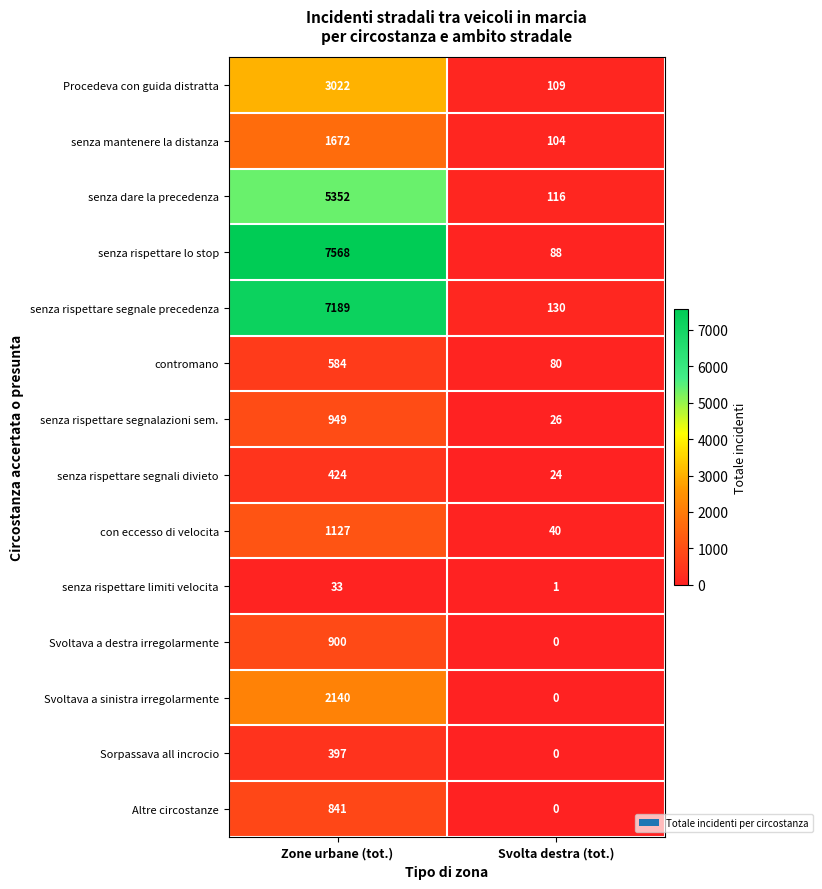

What is the total value across all series at Zone urbane (tot.)?

32198